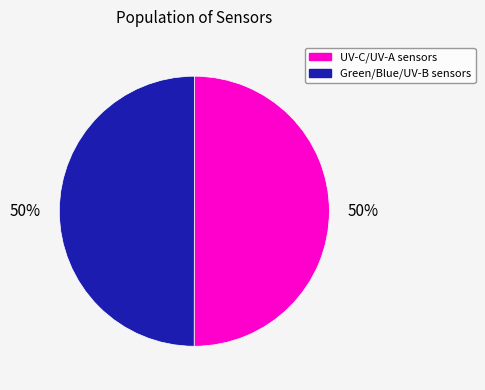

To the nearest percent, what is the average slice percentage?

50%